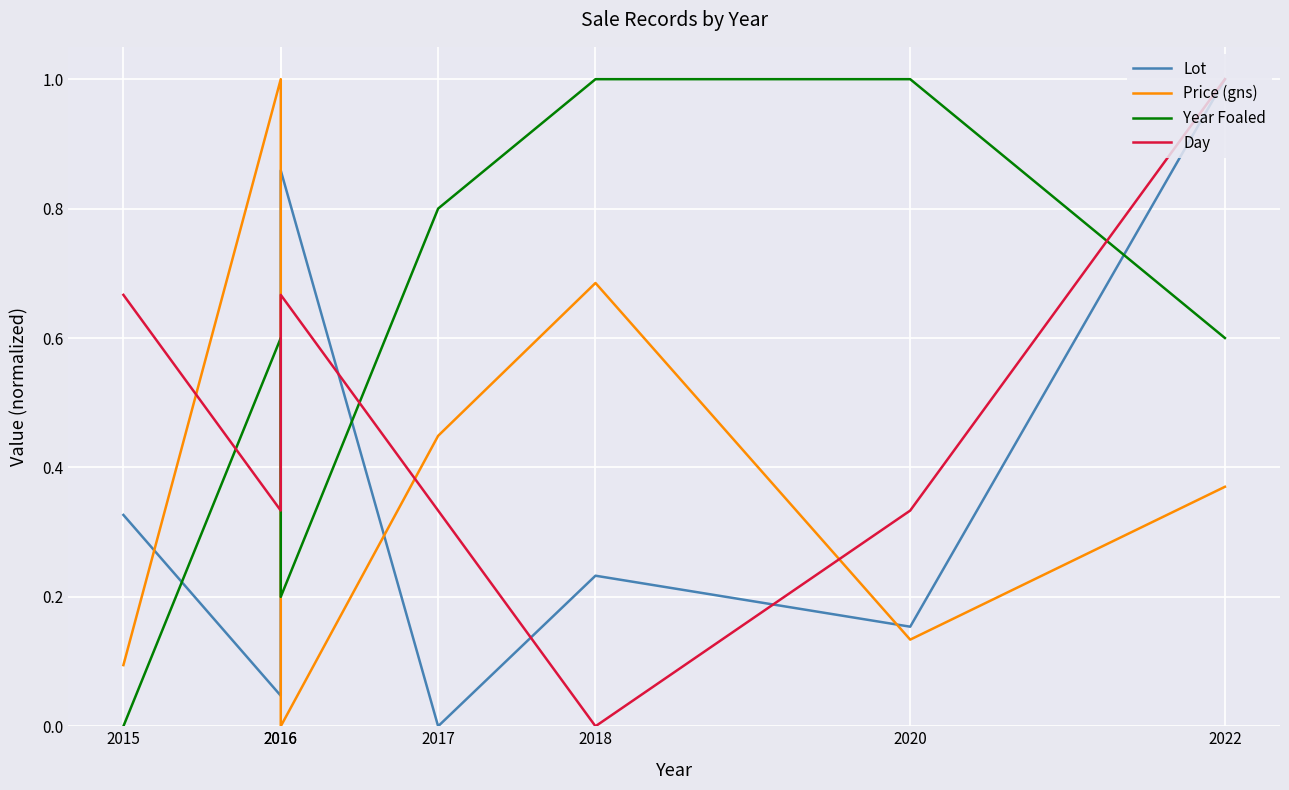

At which category does Year Foaled reach its first local valley?

2016